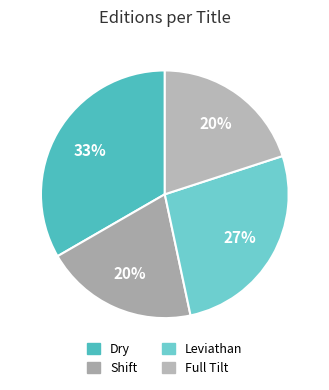

Is Leviathan the majority of the pie?

No